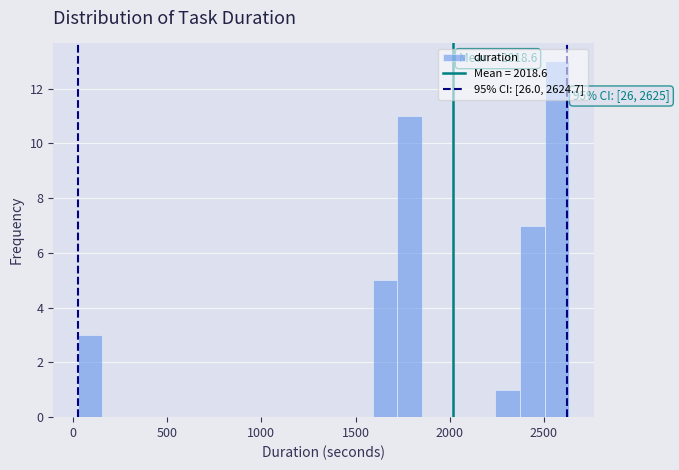

Read against the x-axis, roughly where is the centre of the tallest bar?

2550